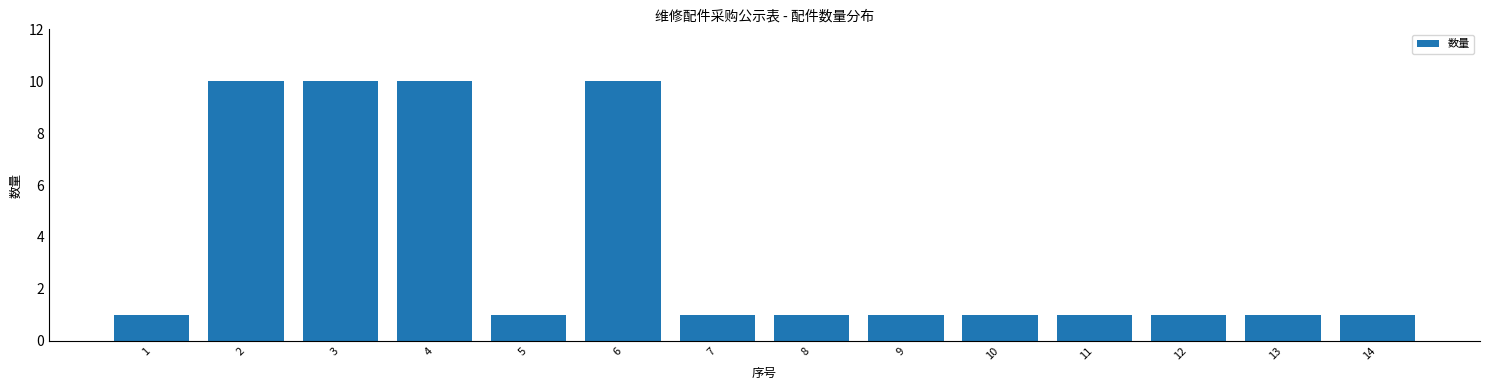

Reading left to right, list all the values displayed in this chart.

1	10	10	10	1	10	1	1	1	1	1	1	1	1